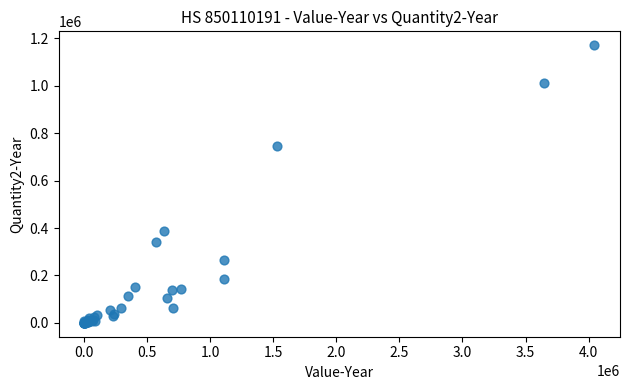

What Y value in the scatter plot is closest to 585785?

744150